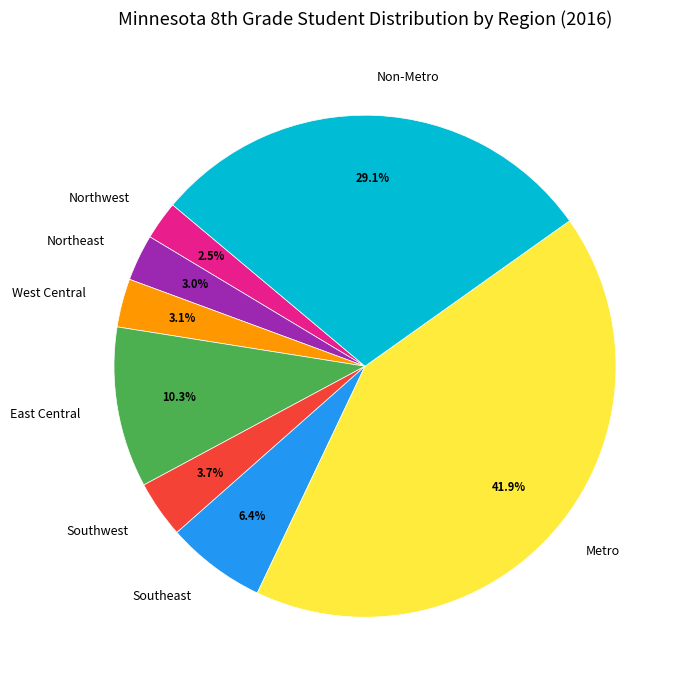

Is there any slice that represents more than half of the pie?

No